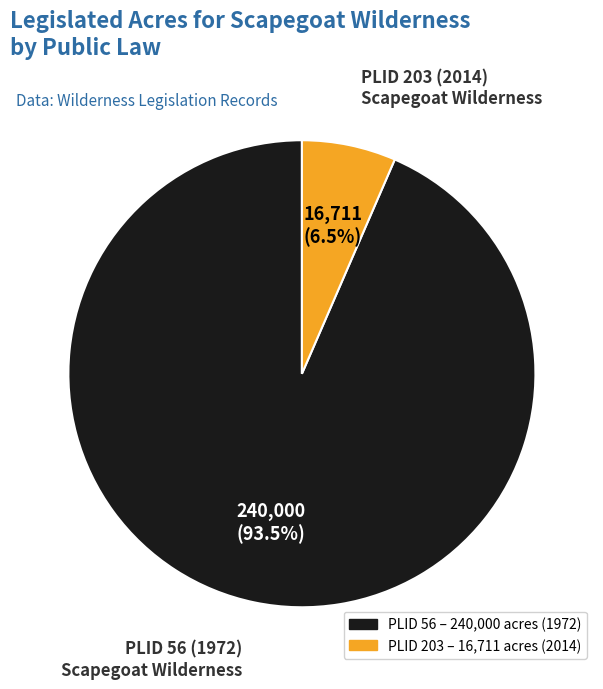

Does any single category account for the majority?

Yes